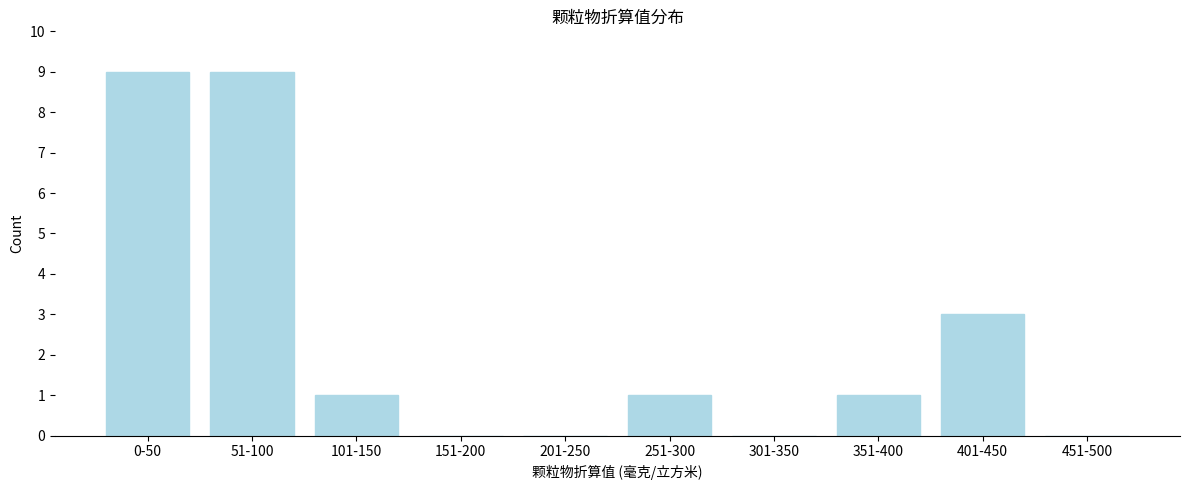

Reading left to right, extract all data points from this chart.

0-50=9	51-100=9	101-150=1	151-200=0	201-250=0	251-300=1	301-350=0	351-400=1	401-450=3	451-500=0